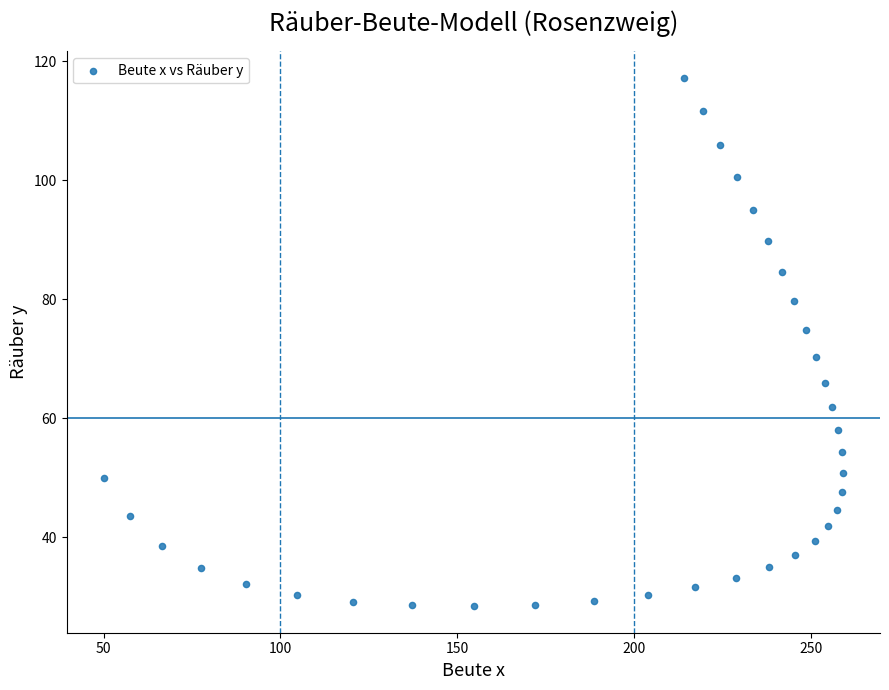

What Y value in the scatter plot is closest to 72?

70.3